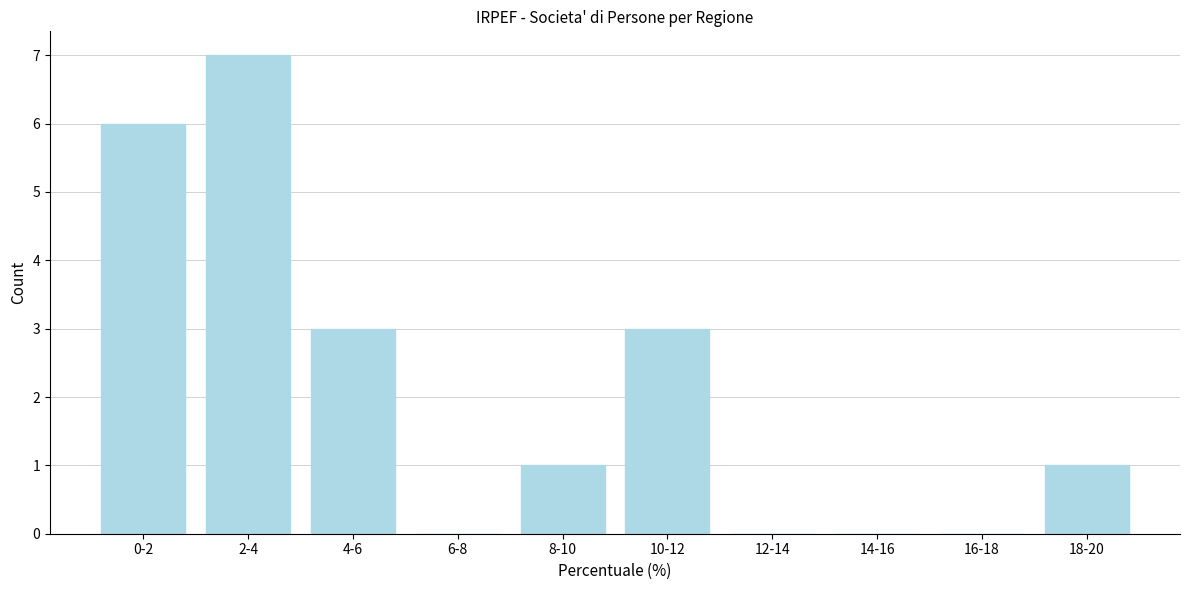

Reading left to right, extract all data points from this chart.

0-2=6	2-4=7	4-6=3	6-8=0	8-10=1	10-12=3	12-14=0	14-16=0	16-18=0	18-20=1